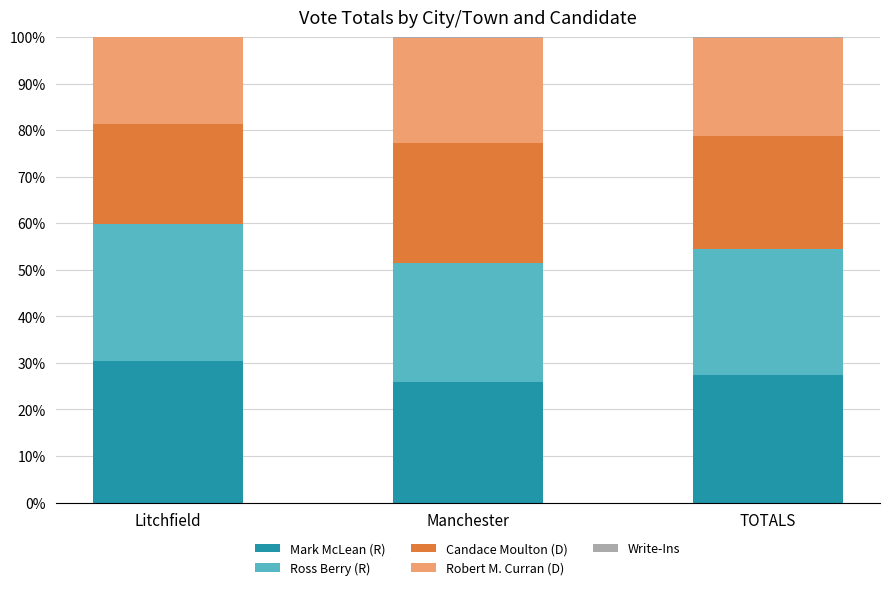

The value of Mark McLean (R) at TOTALS is 8.1. True or false?

False